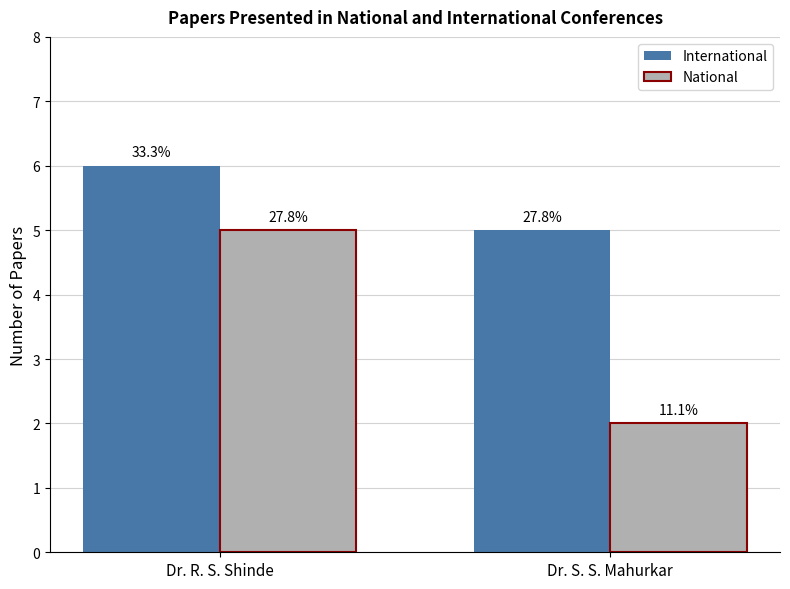

What are all the series names shown in the legend?

International, National